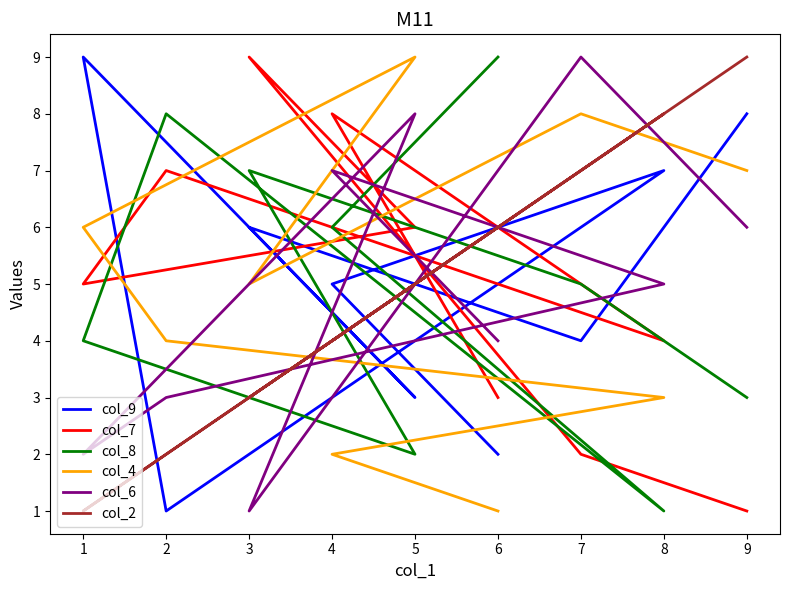

How many data points in col_6 are above 5?

4